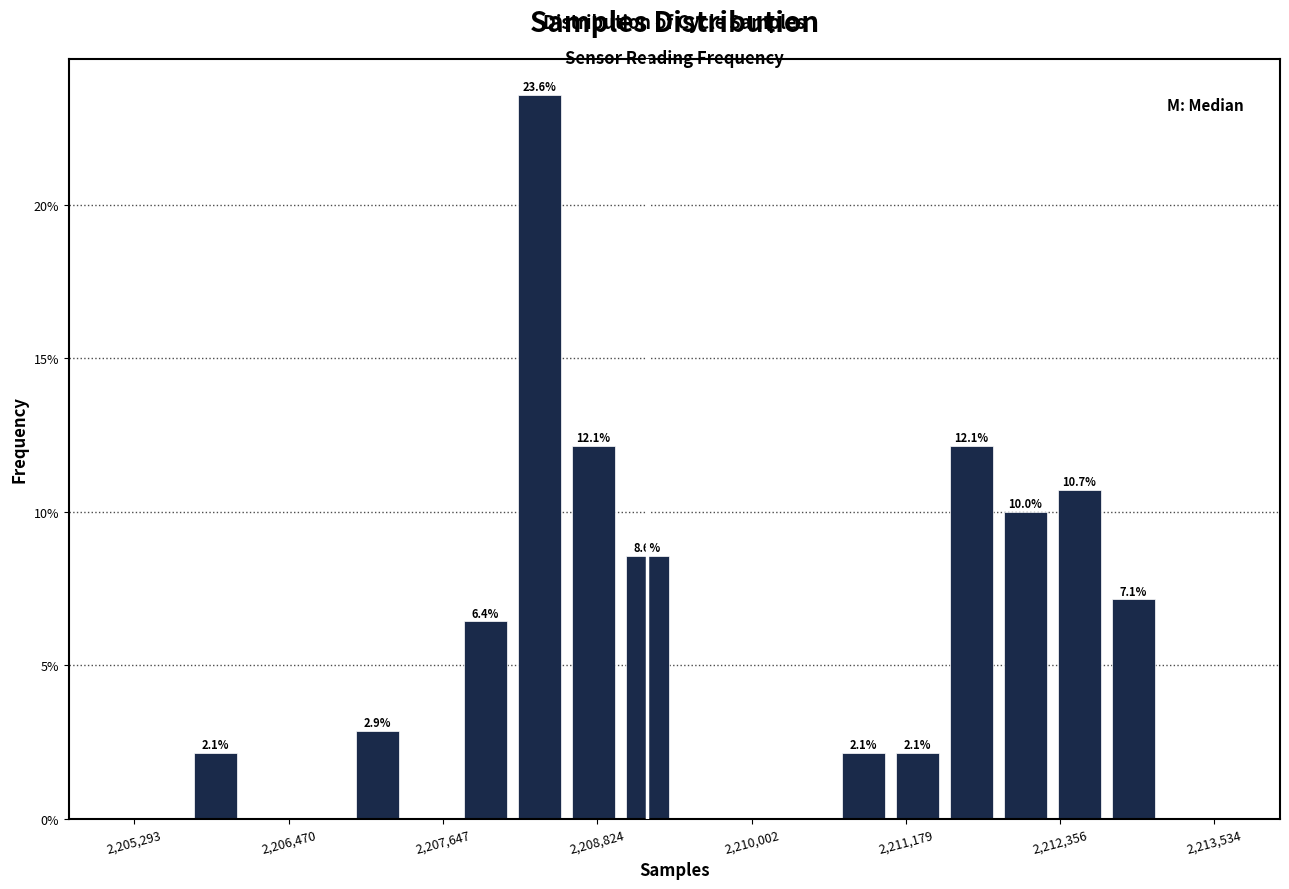

Around what value on the x-axis is the tallest bar? Give the approximate position of its centre, as read against the axis.

2208400